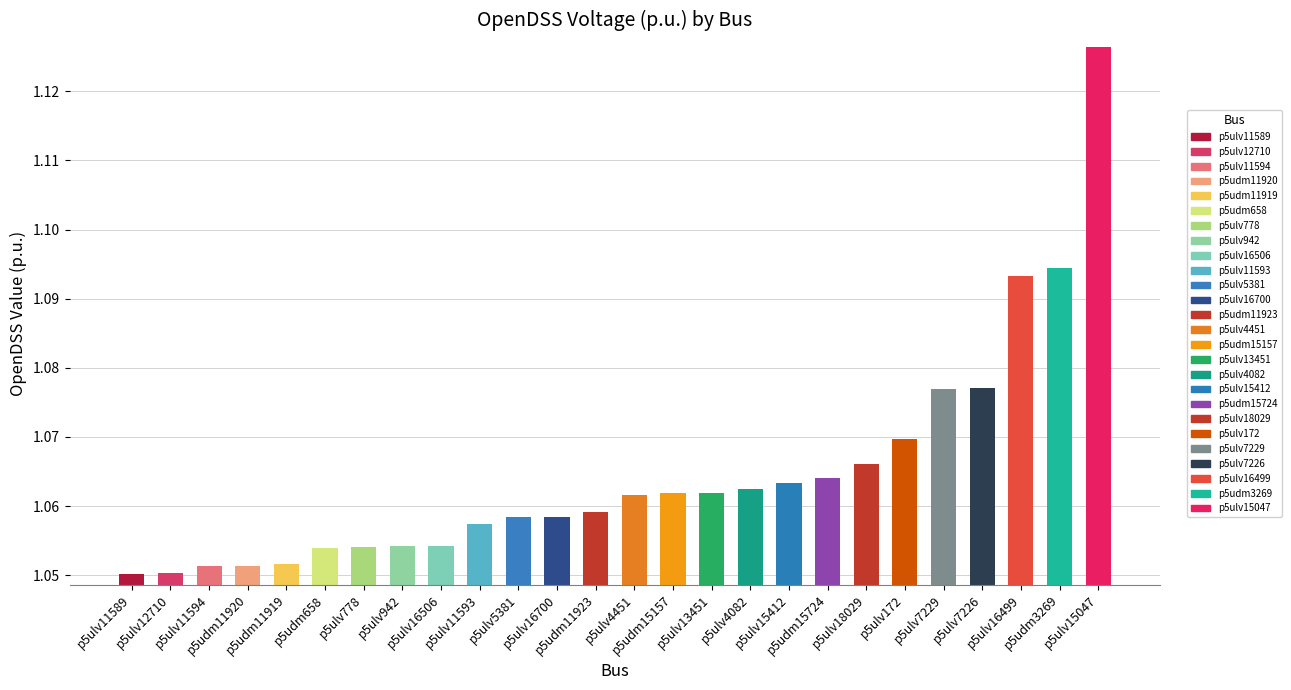

Count the values in the range 1 to 2.

26